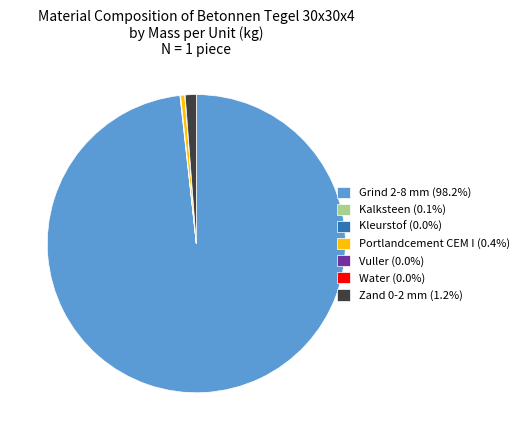

Which slice represents more than half of the pie?

Grind 2-8 mm